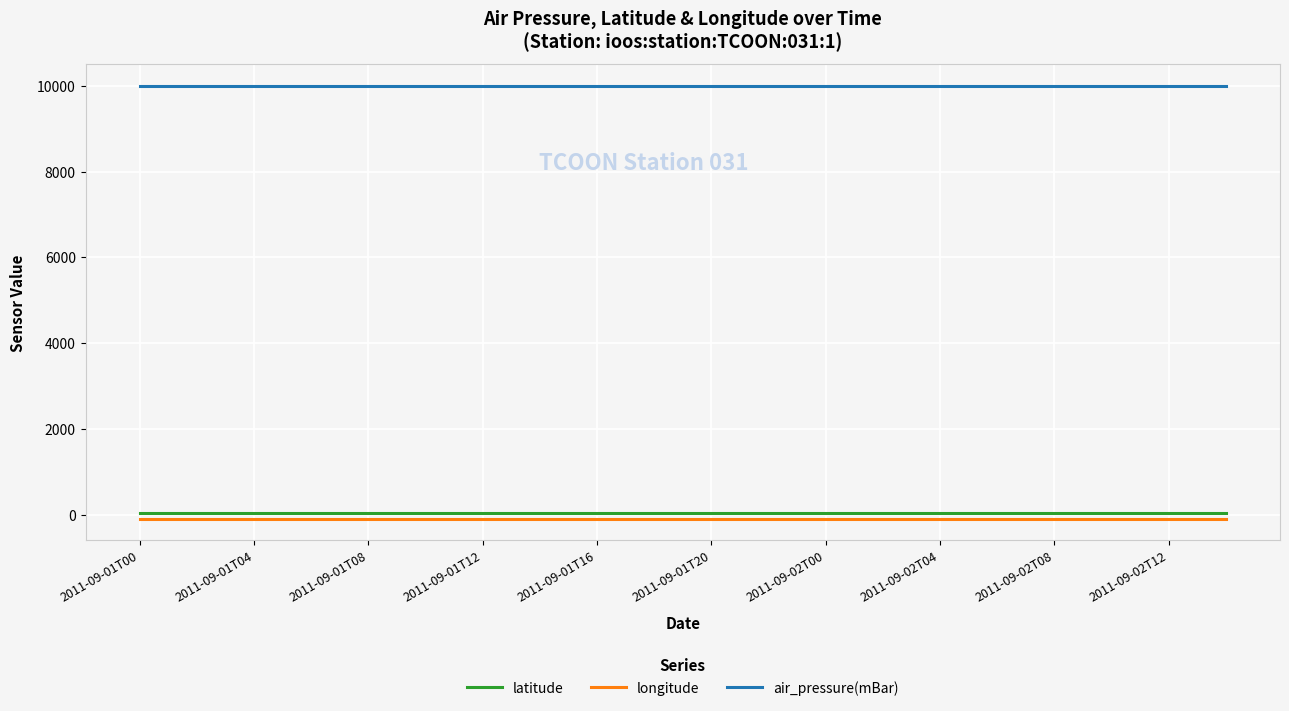

Which series has the largest total across all categories?

air_pressure(mBar)